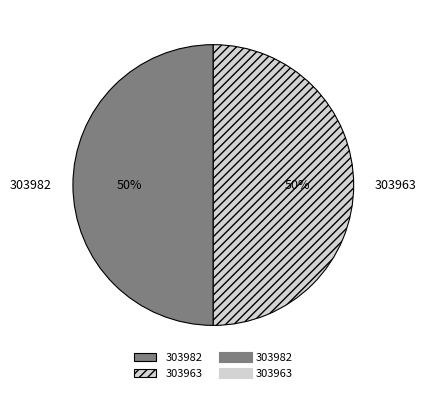

To the nearest percent, what is the difference between the 303982 and 303963 slice percentages?

0%